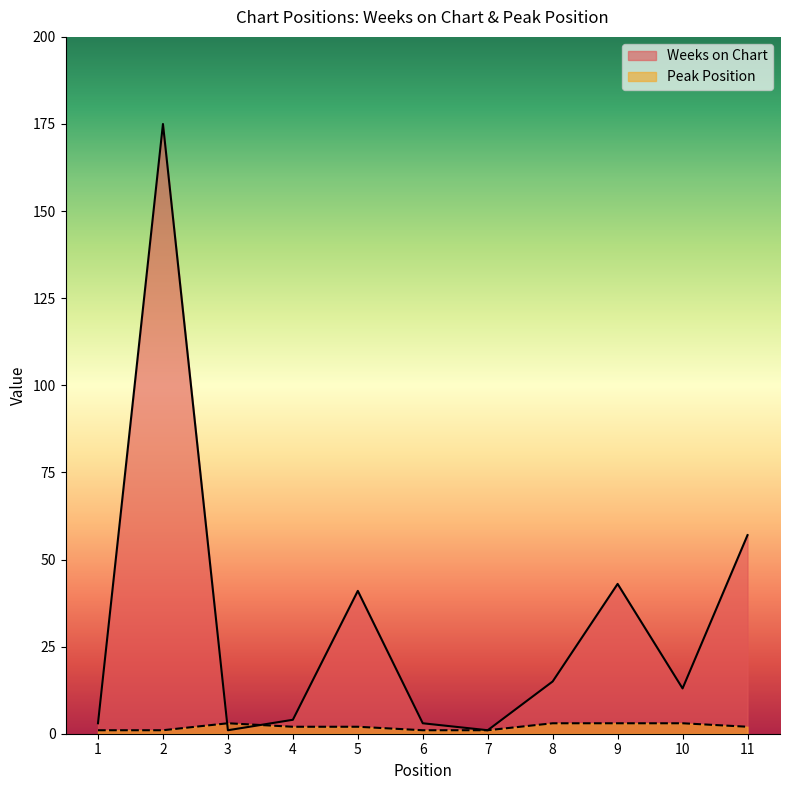

How many lines are shown in the chart?

2